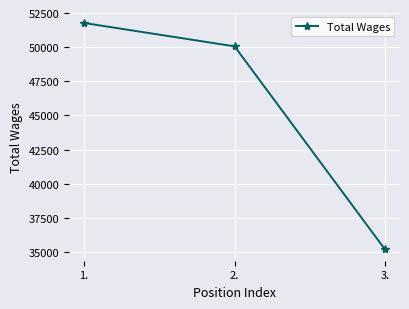

How many lines are shown in the chart?

1